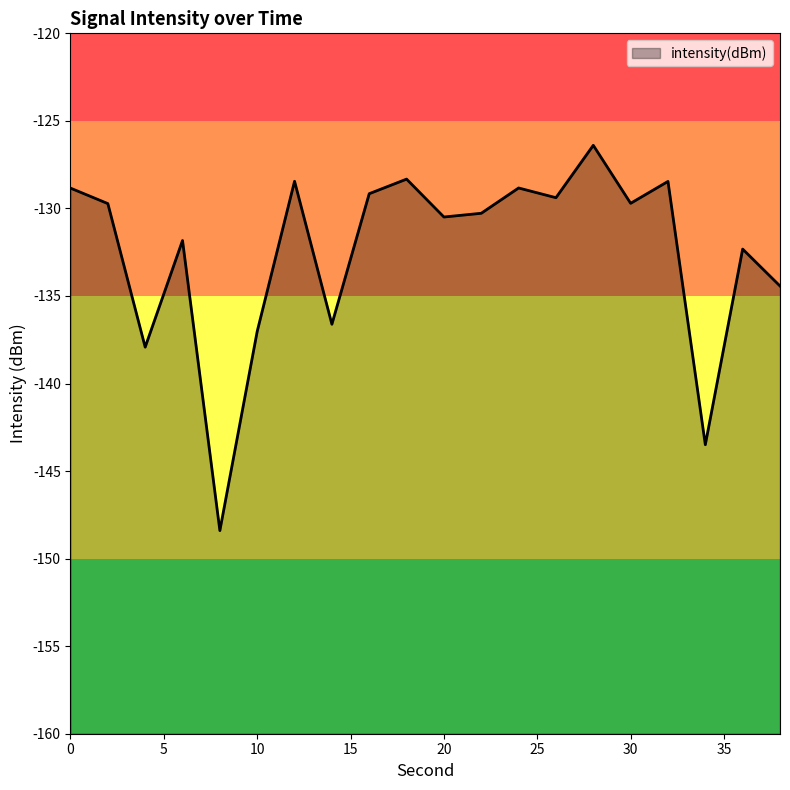

What is the difference between the second highest and second lowest values?

15.2